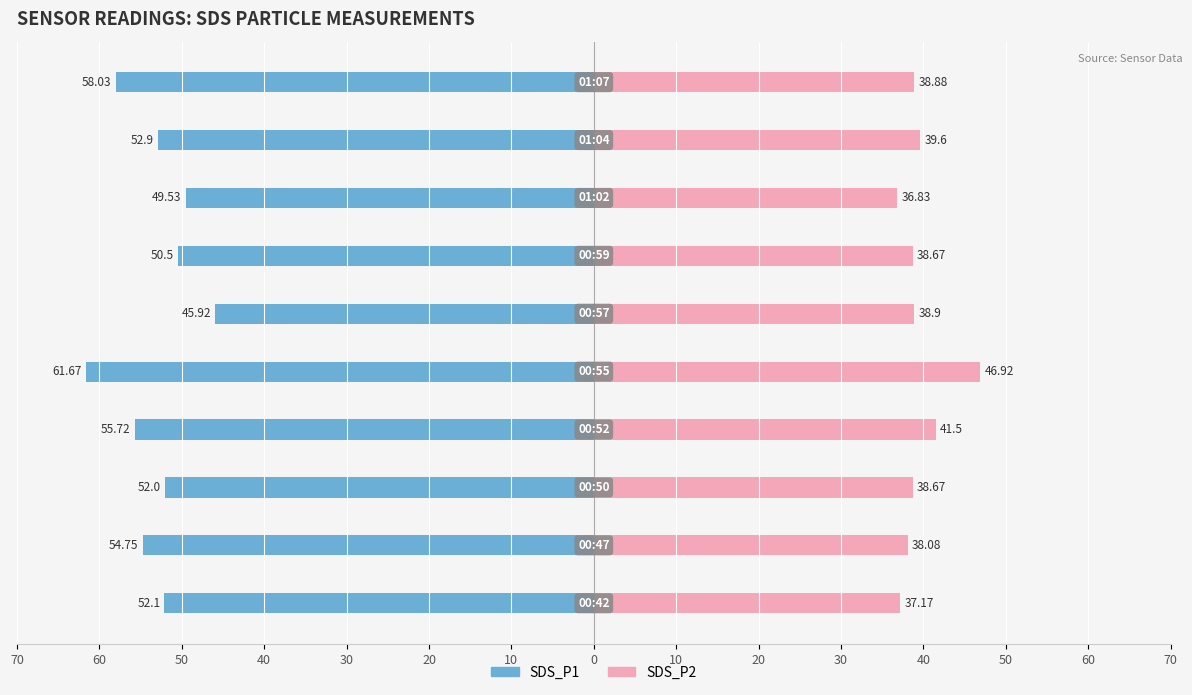

Is it true that SDS_P2 equals 66.2 at 20?

False